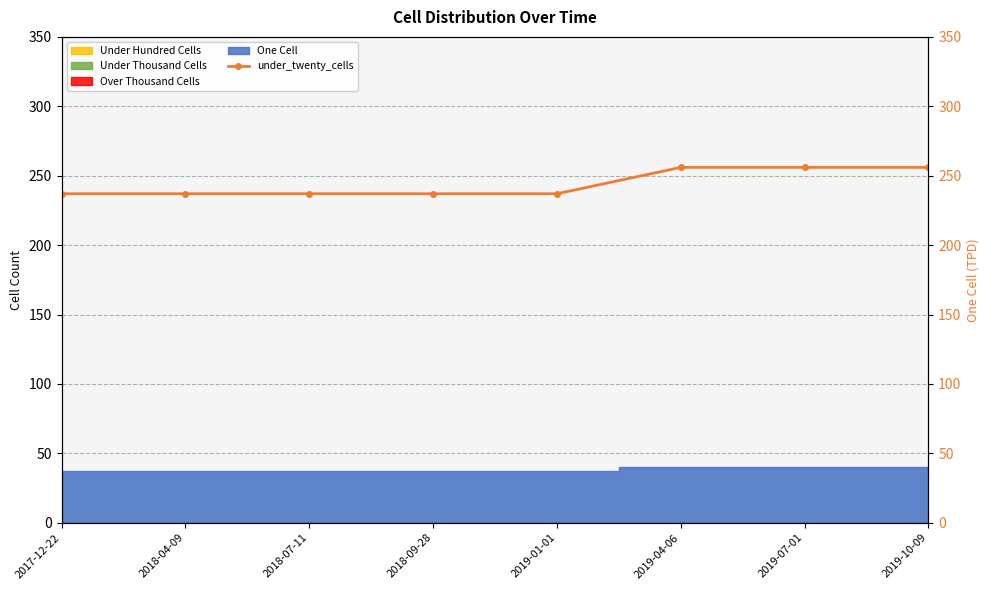

What is the difference between the maximum and minimum values?

19